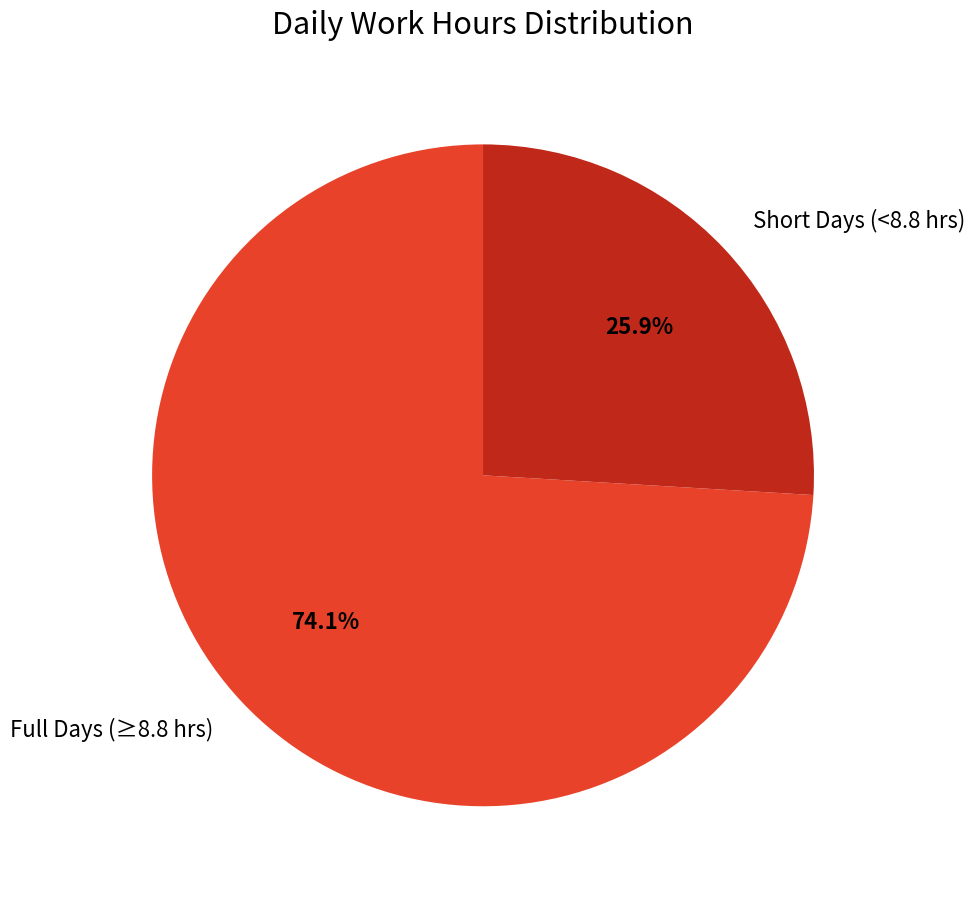

To the nearest percent, what is the difference between the largest and smallest slice percentages?

48%